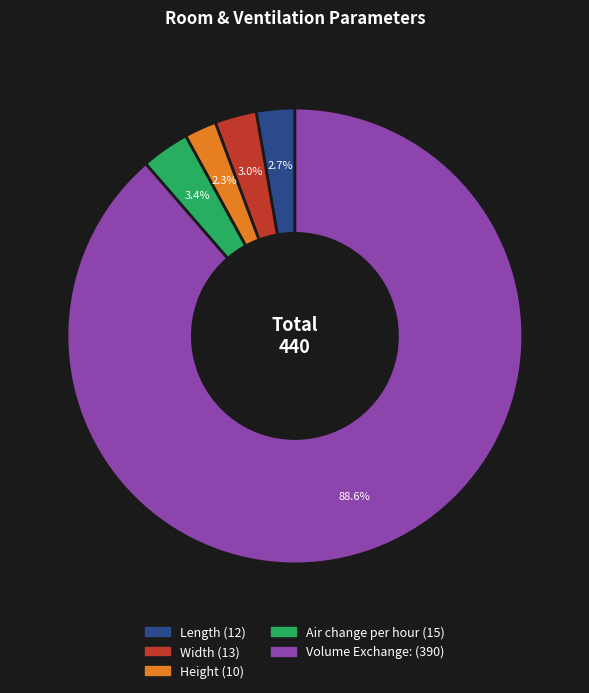

What percentage is NOT represented by Volume Exchange:?

11.4%